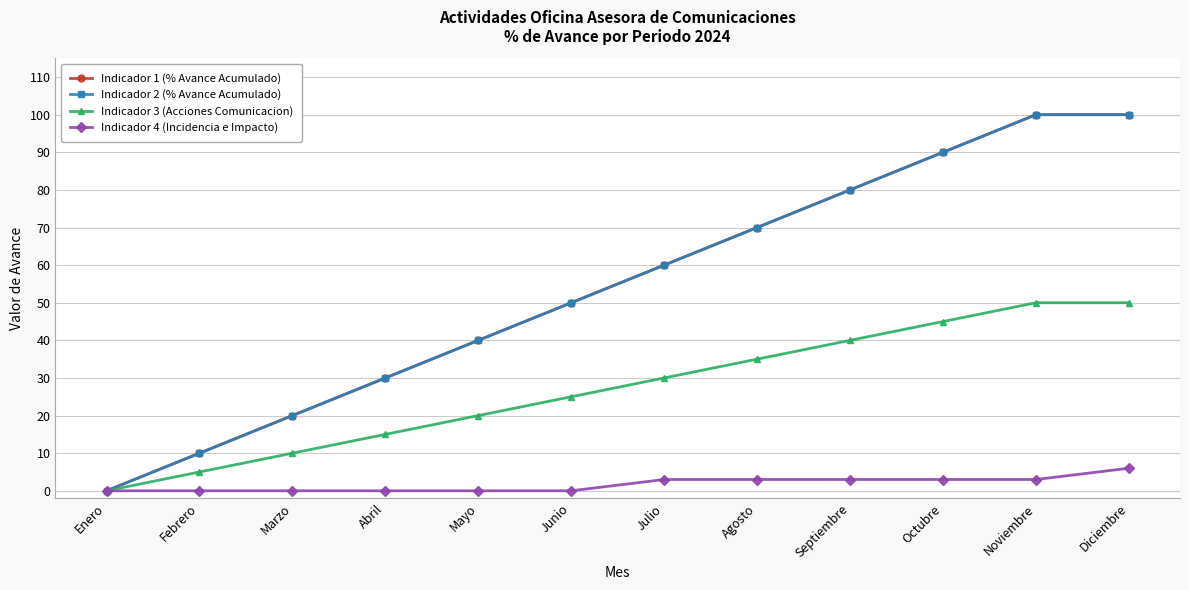

Does the chart have visible grid lines?

Yes